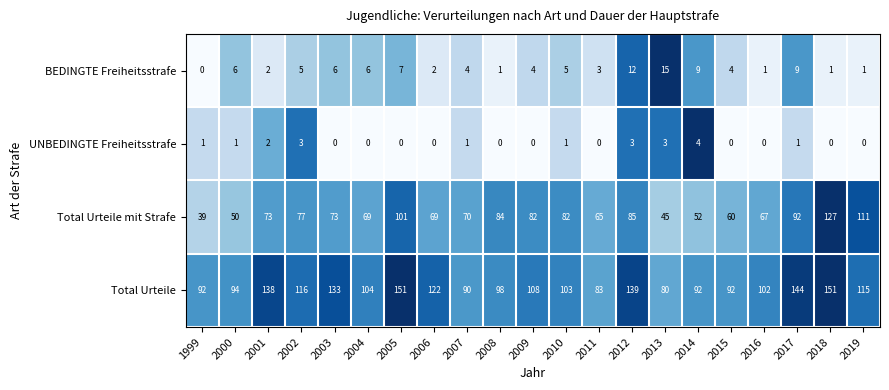

Which series changed the most between 2003 and 2015?

Total Urteile